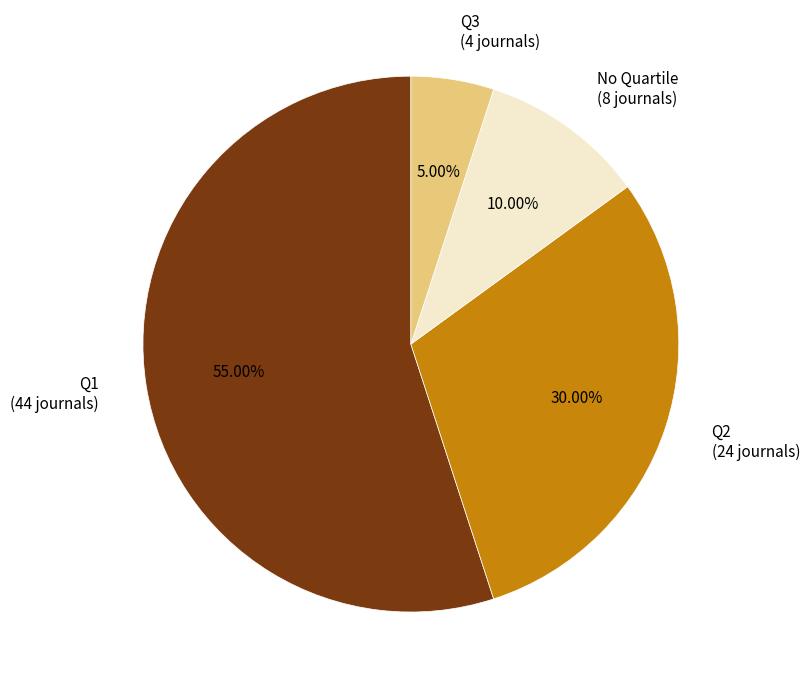

Rank the categories by value from highest to lowest.

Q1 (44 journals), Q2 (24 journals), No Quartile (8 journals), Q3 (4 journals)